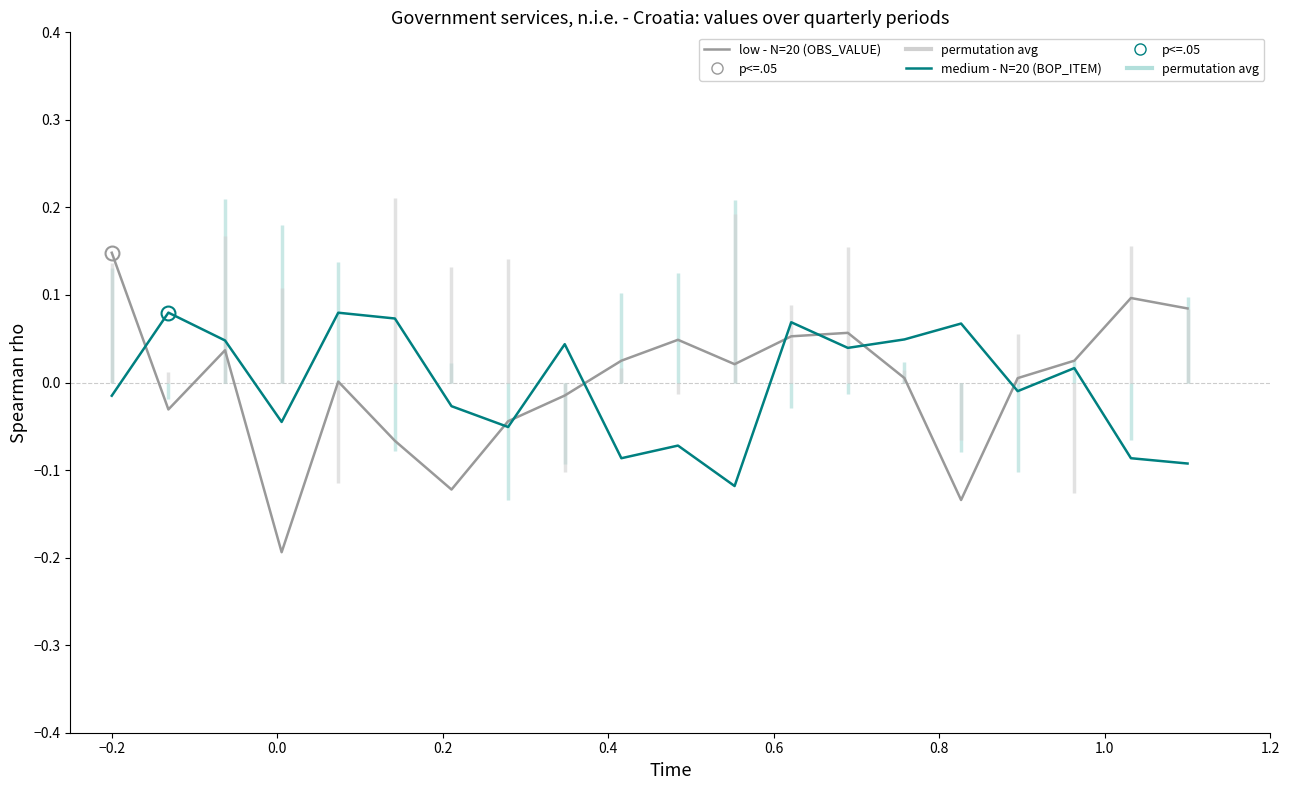

True or false: BOP_ITEM (constant 291) has more than 1 points higher than both neighbors.

True